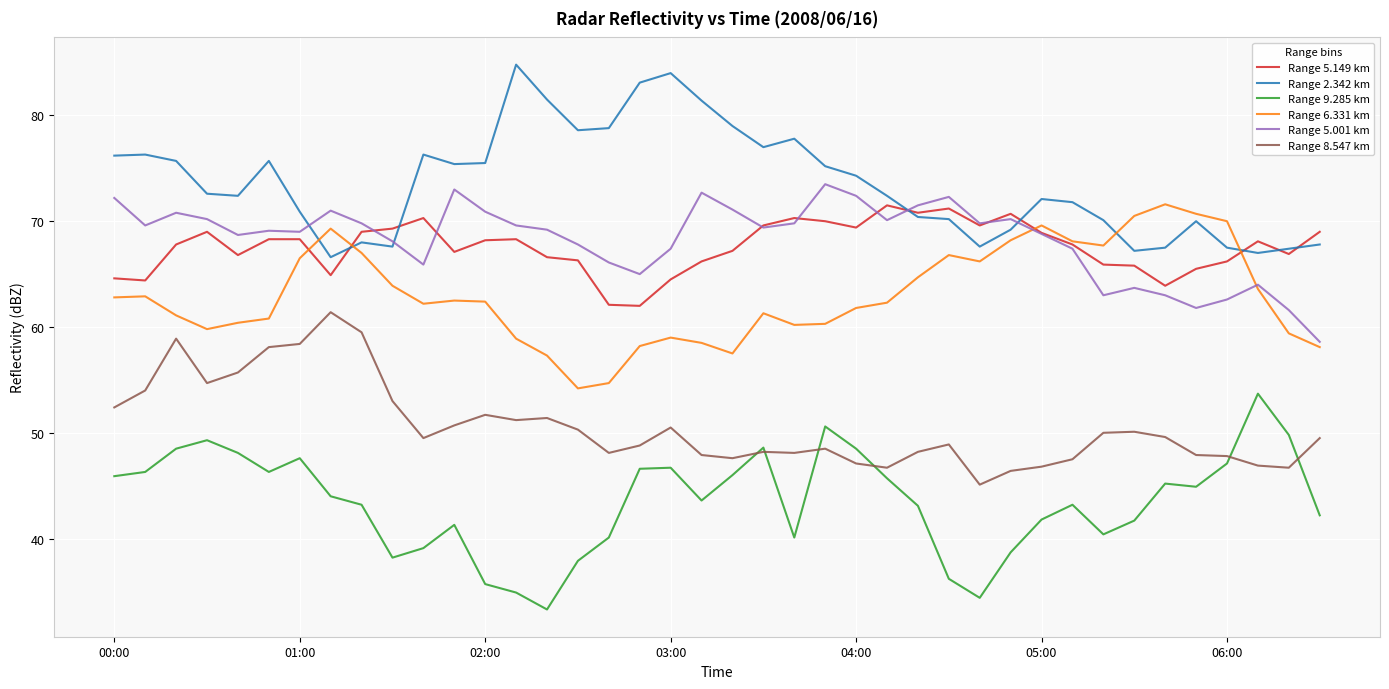

What is the difference between the second highest and second lowest values in the Range 8.547 km series?

13.1